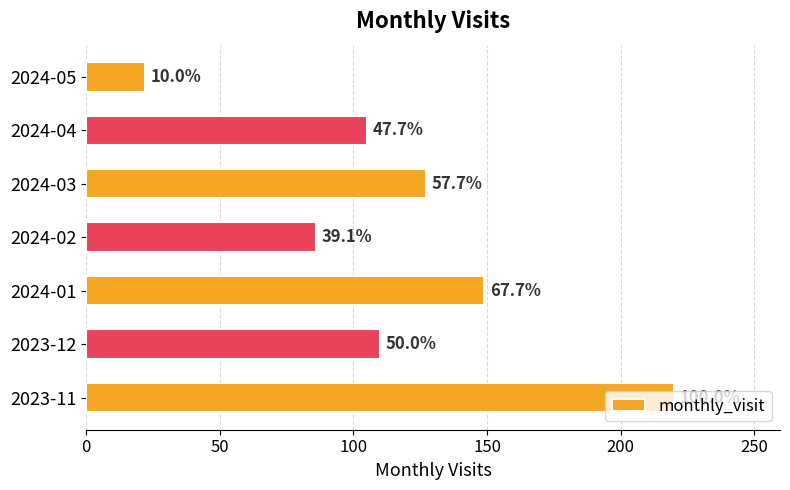

How many bars are there in total?

7